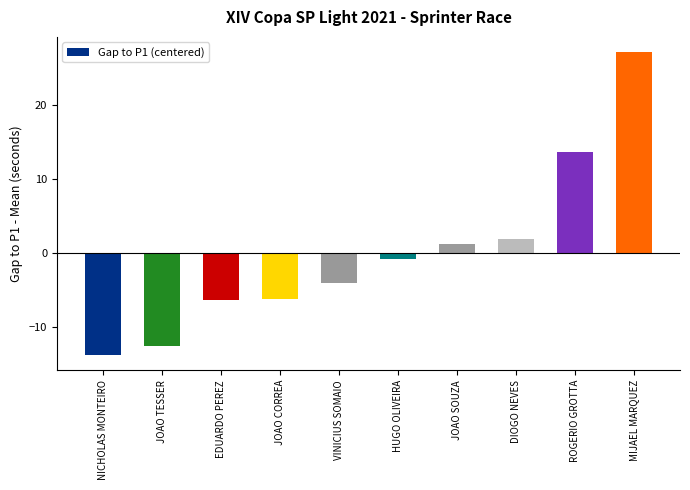

What is the change in value from EDUARDO PEREZ to HUGO OLIVEIRA?

+5.6